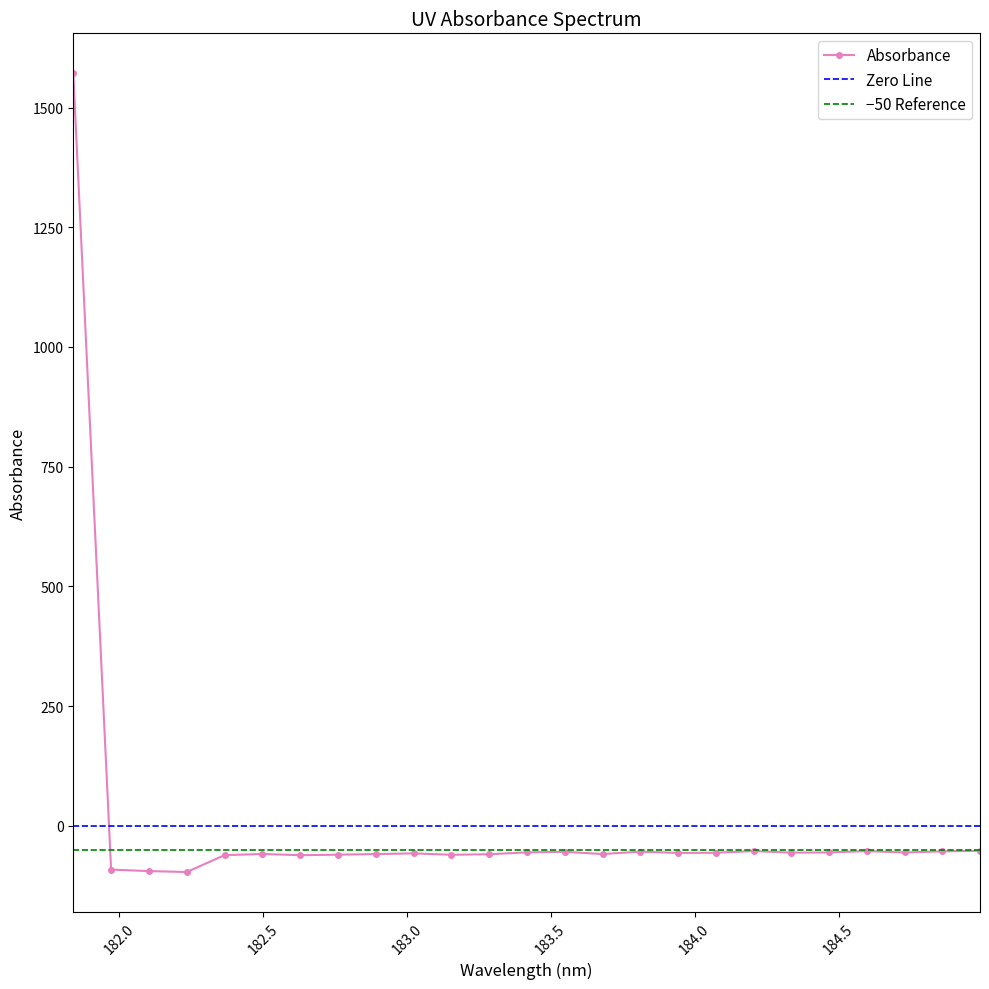

What is the difference between the maximum and minimum values?

1668.2